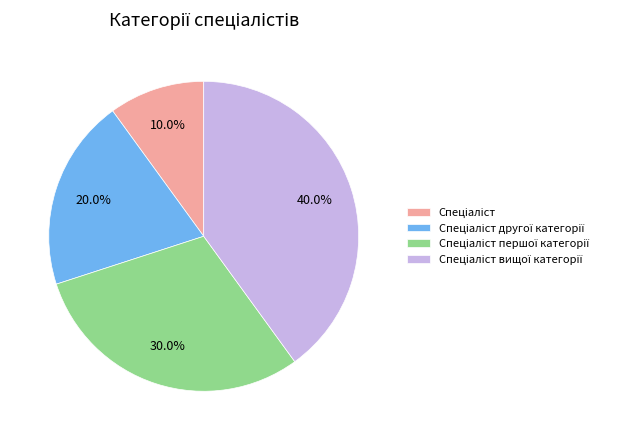

Does any single category account for the majority?

No